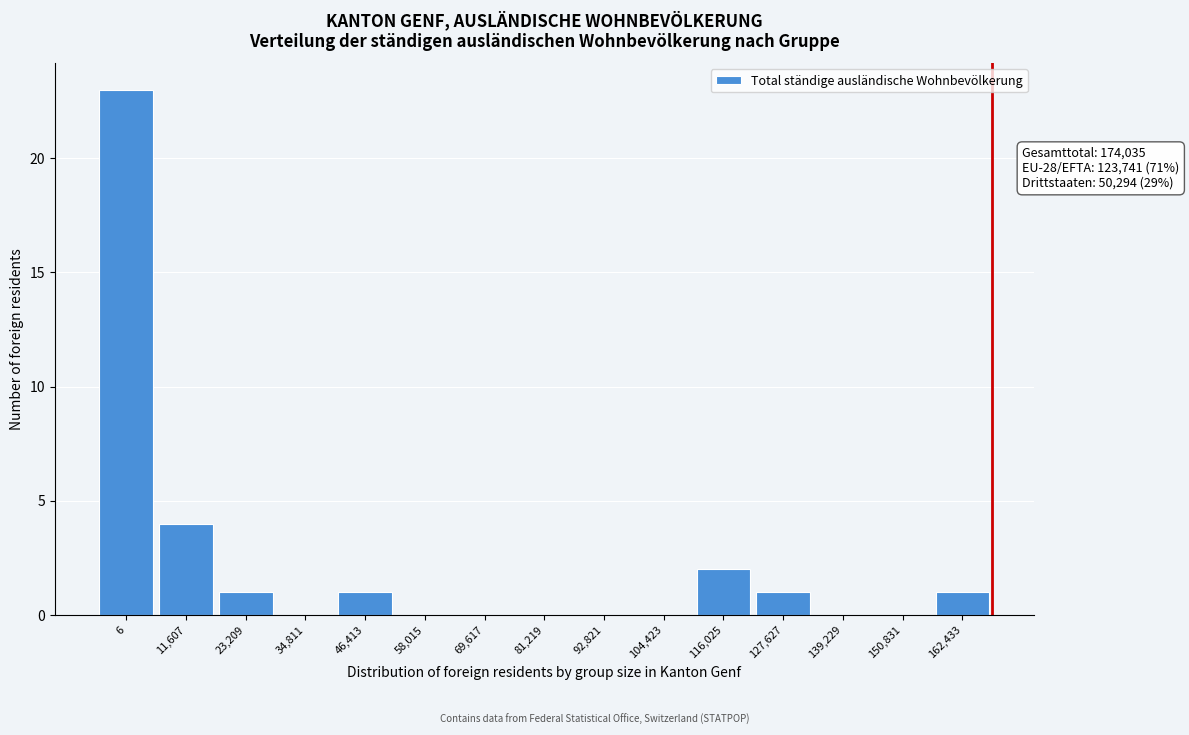

Reading left to right, what are all the values shown in this chart?

6=23	11,607=4	23,209=1	34,811=0	46,413=1	58,015=0	69,617=0	81,219=0	92,821=0	104,423=0	116,025=2	127,627=1	139,229=0	150,831=0	162,433=1